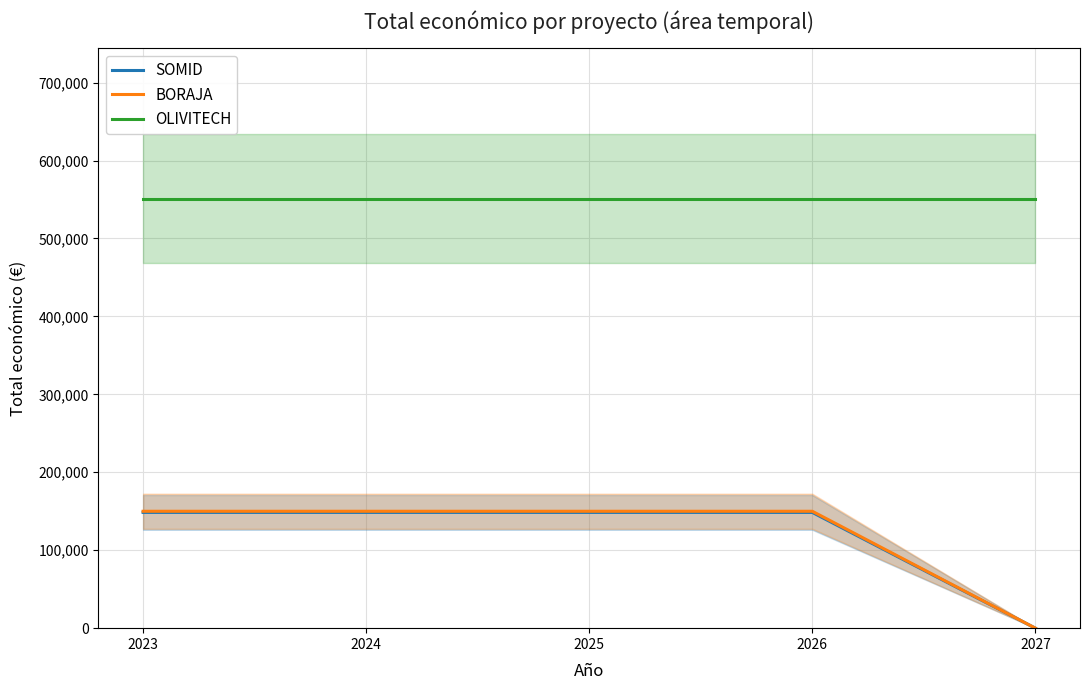

Read the OLIVITECH value at 2026.

551196